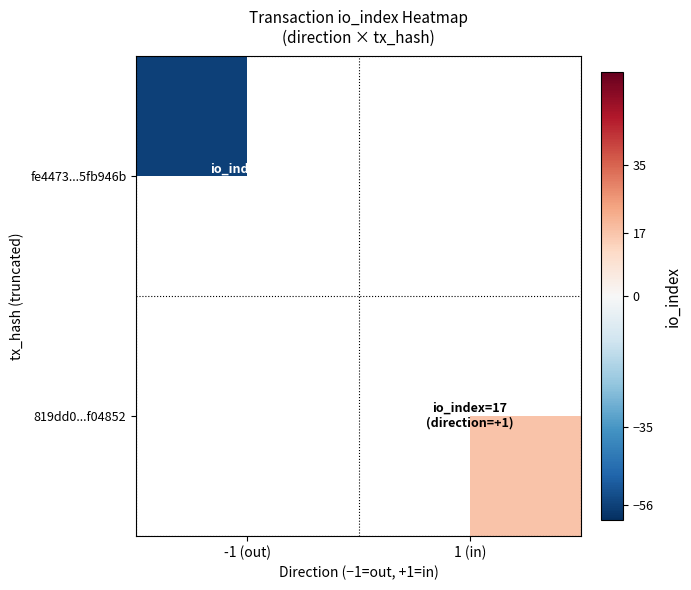

Rank the series by their maximum value, from highest to lowest.

fe4473...5fb946b, 819dd0...f04852